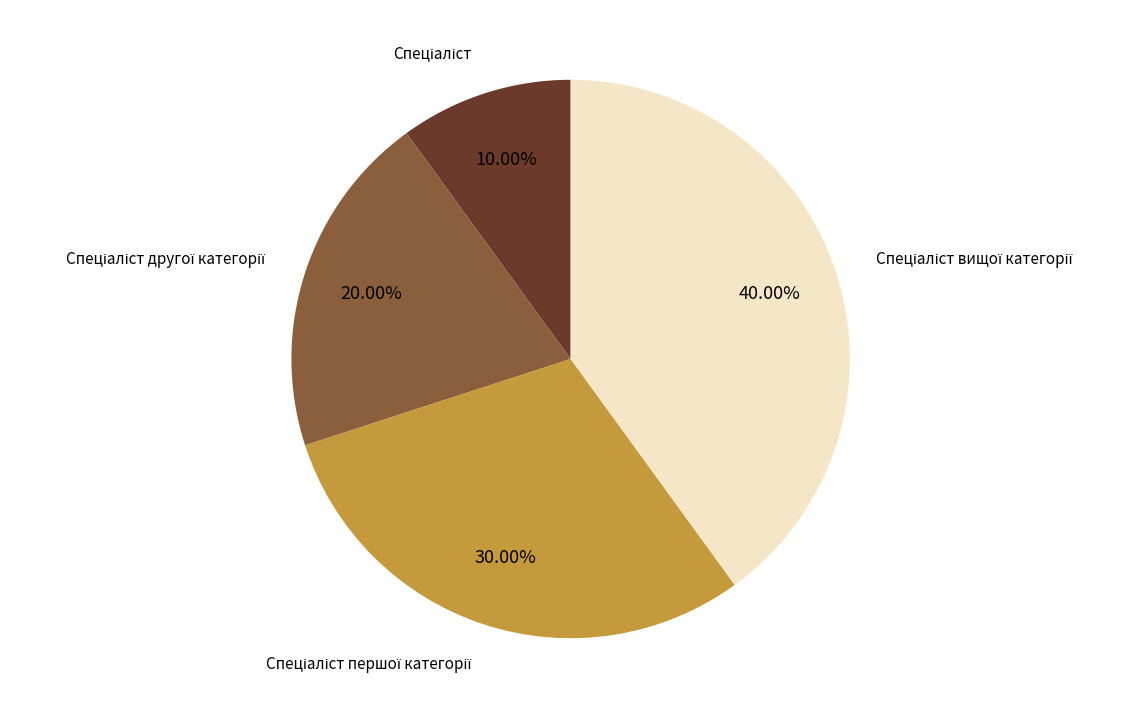

Does any single category account for the majority?

No